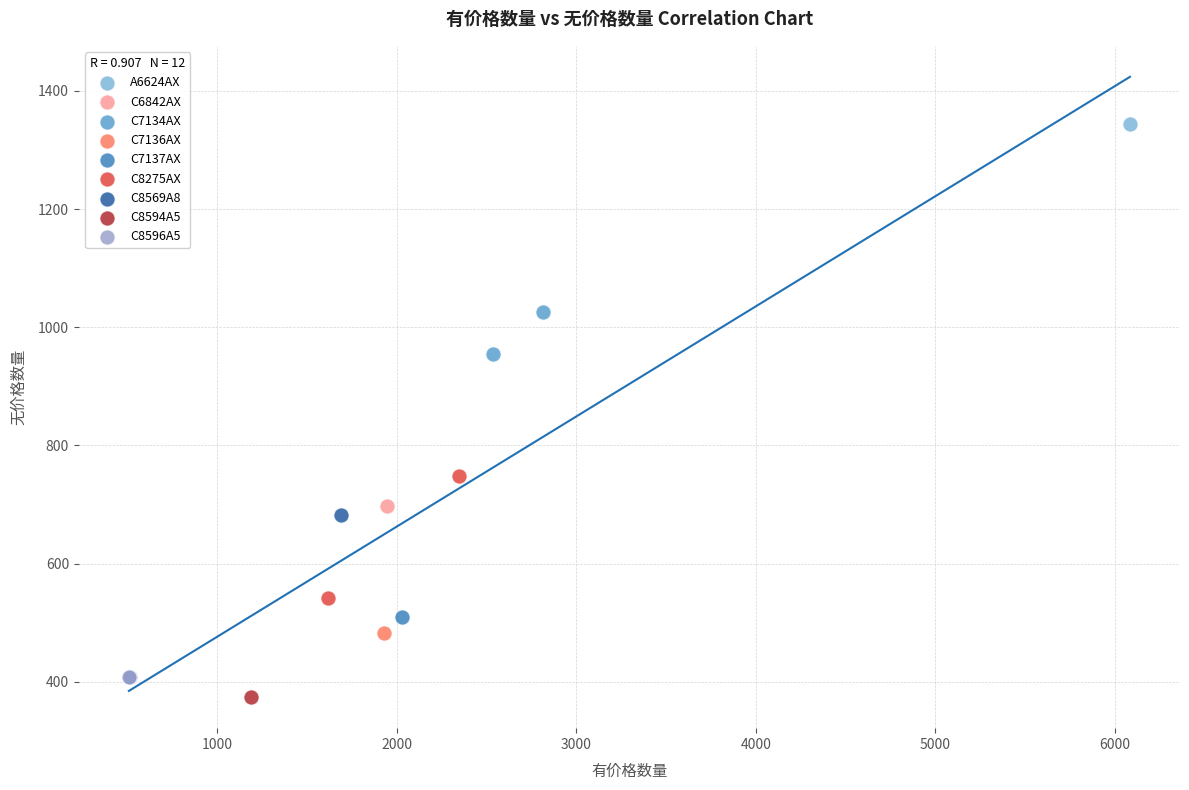

Which series contains the highest Y value?

A6624AX